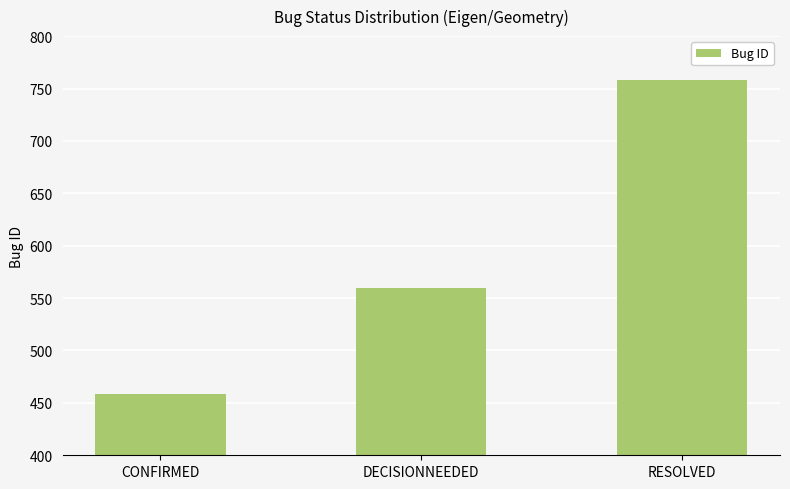

What is the difference between the maximum and second lowest values?

198